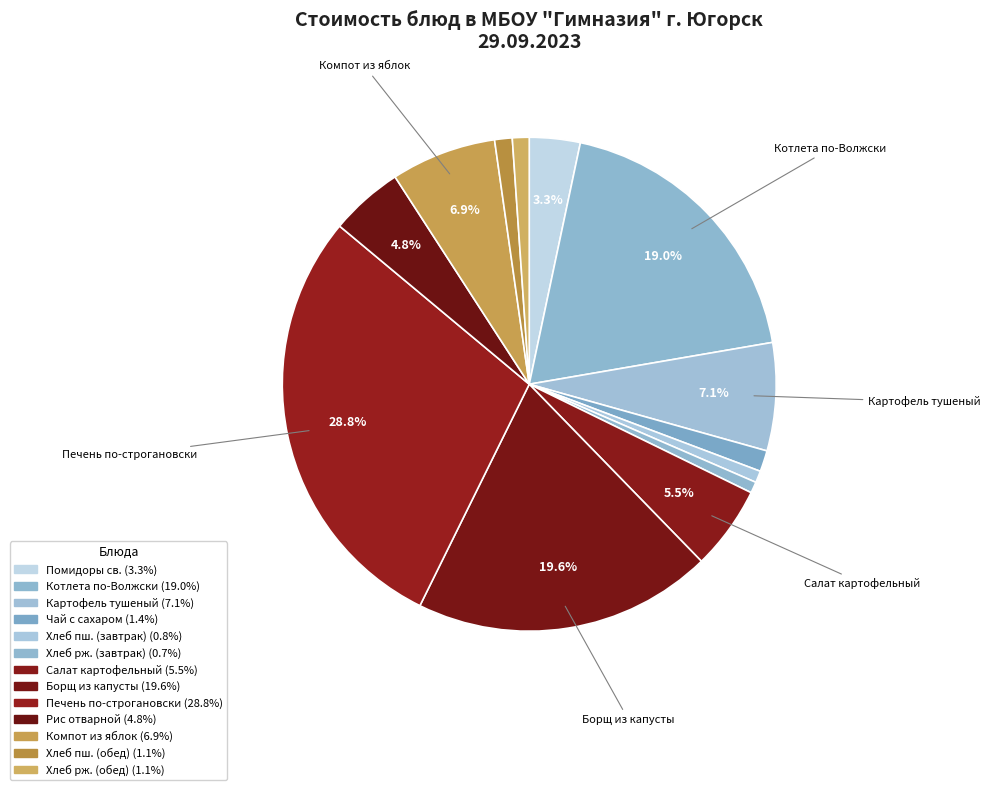

How many segments does this pie chart have?

13